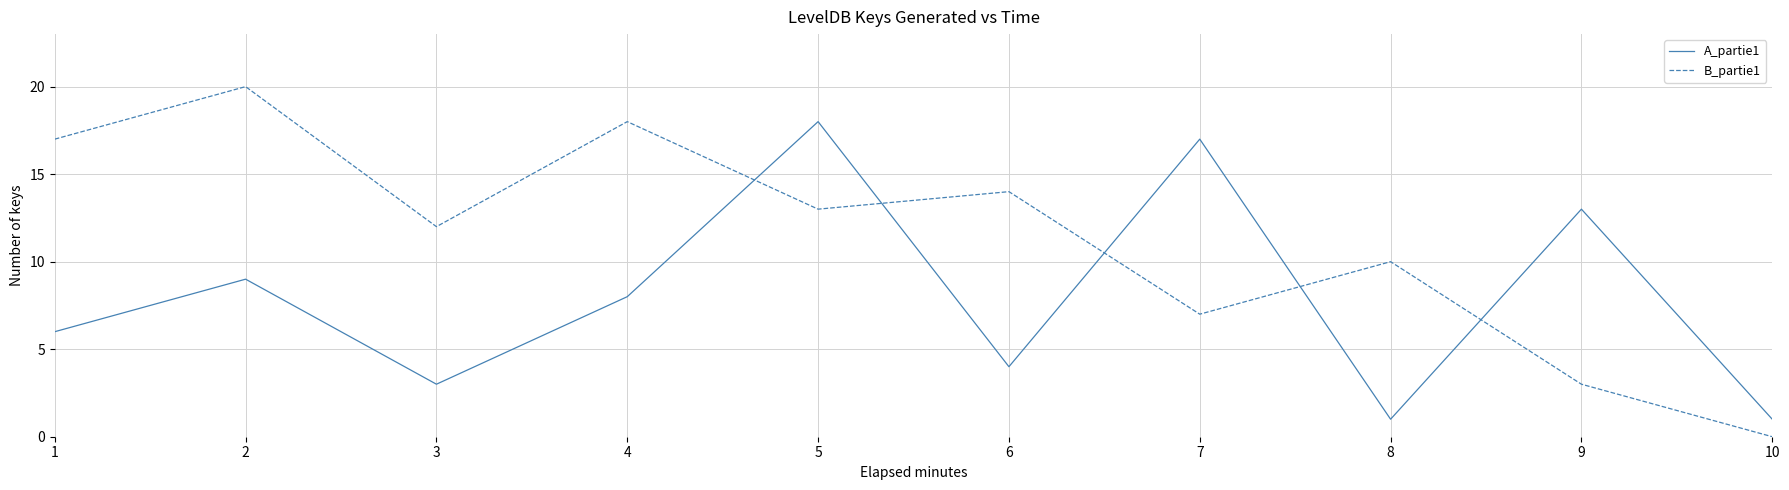

At which category does B_partie1 reach its first local valley?

3